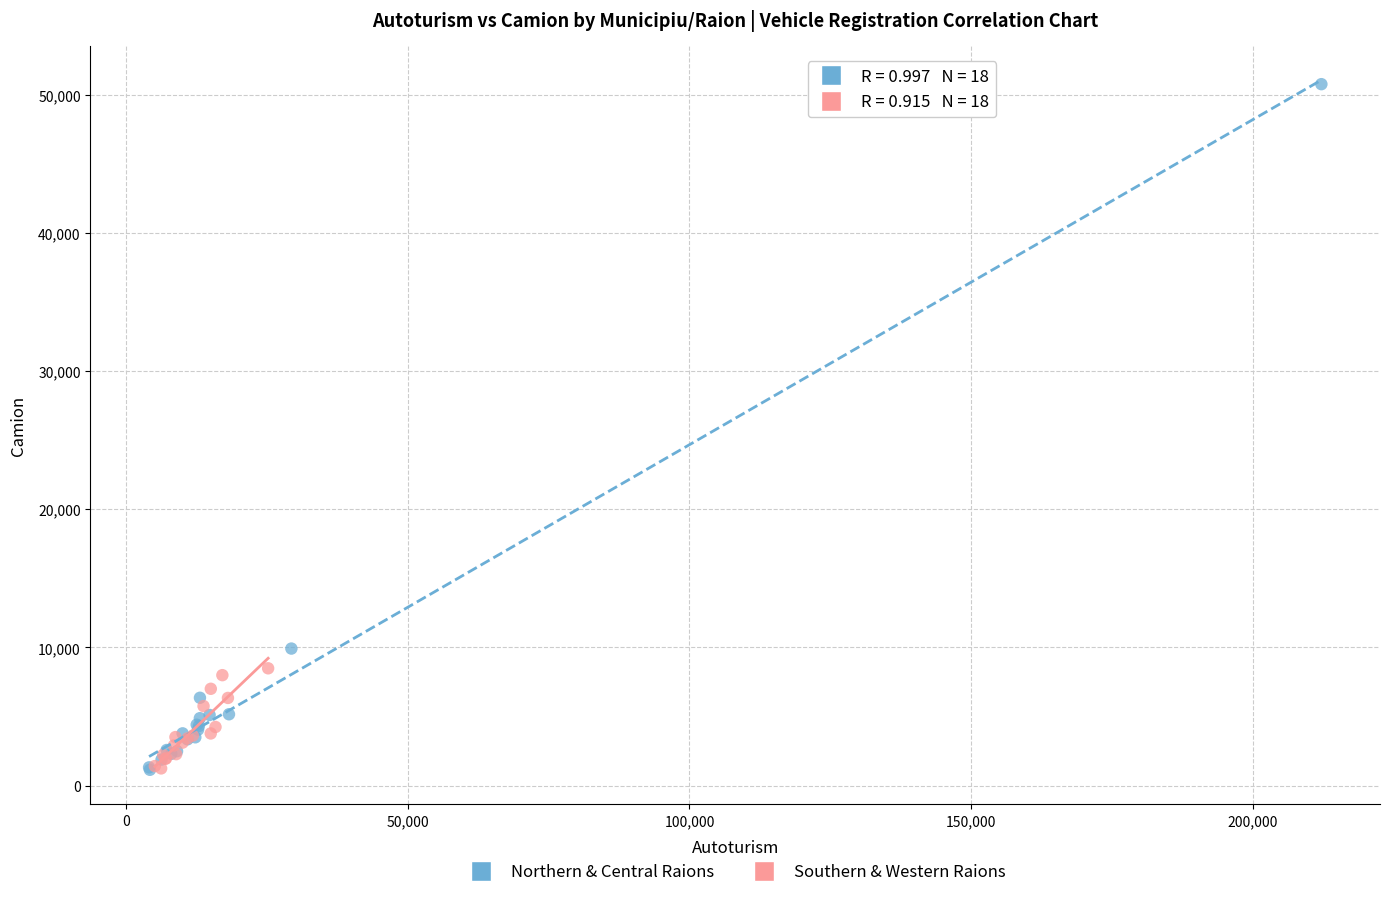

Which series has the largest Y range (max minus min)?

Northern & Central Raions